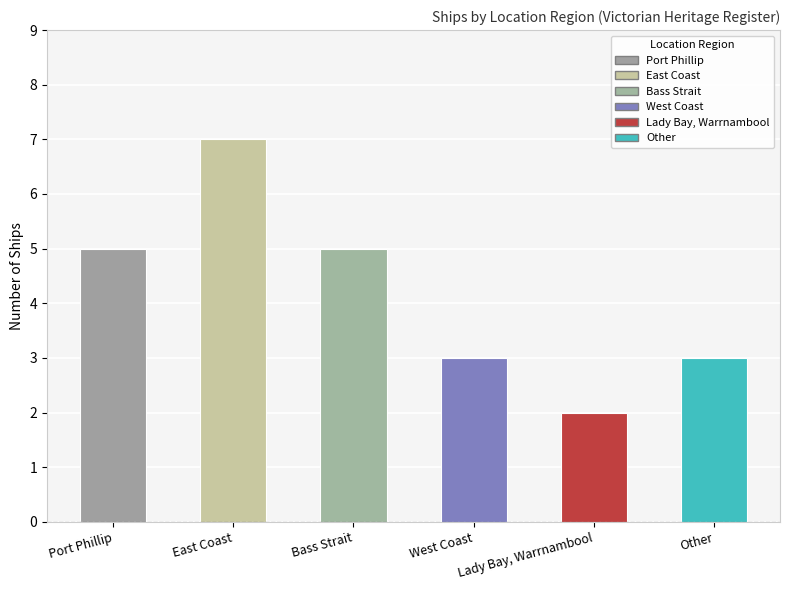

What is the change in value from Bass Strait to West Coast?

-2